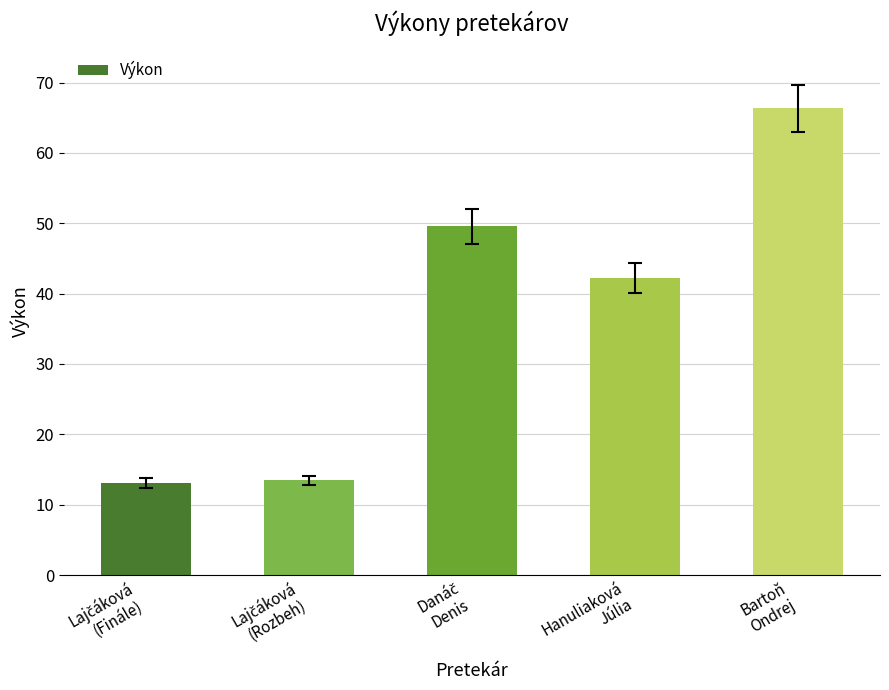

What is the value of the 3rd bar from the left?

49.5